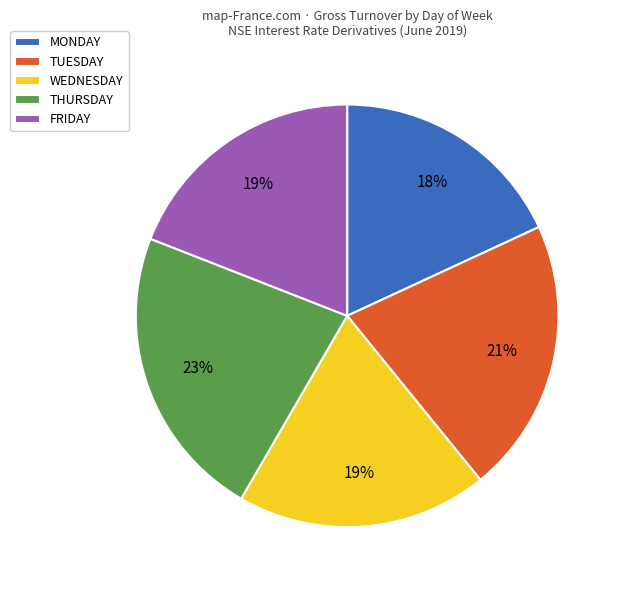

What percentage is the TUESDAY slice, to the nearest percent?

21%